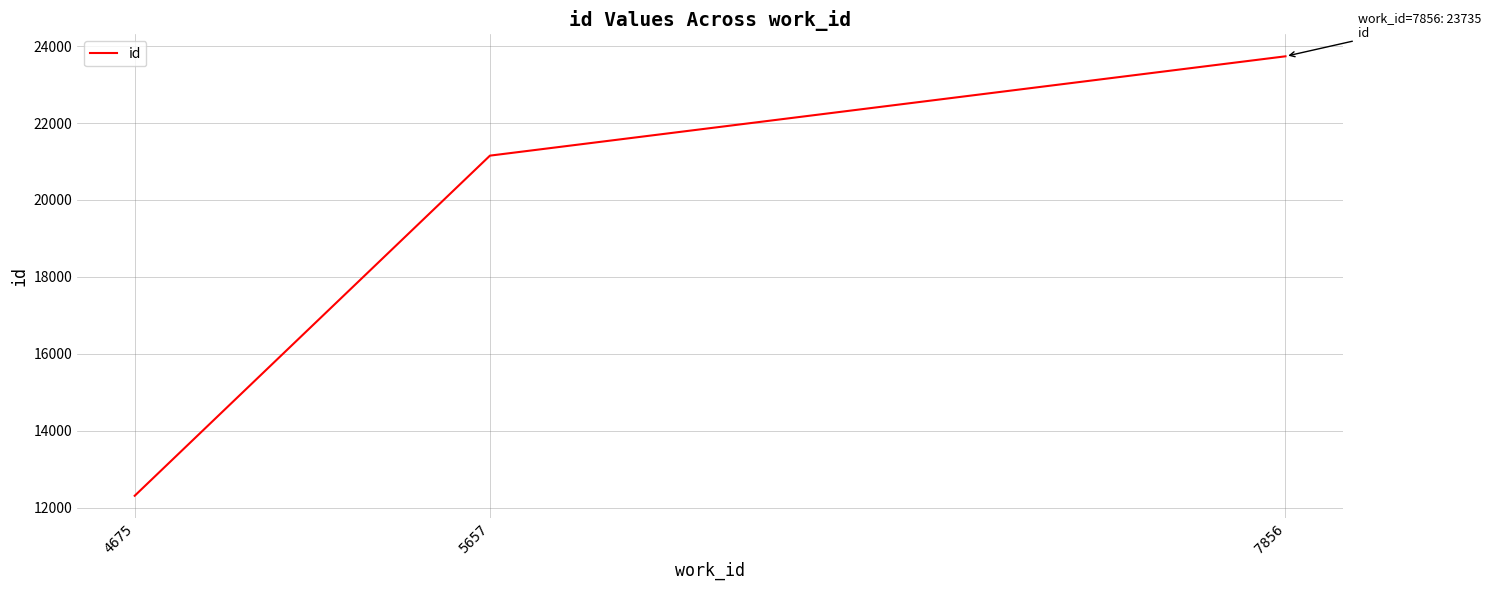

Reading left to right, what are all the values shown in this chart?

12307	21152	23735